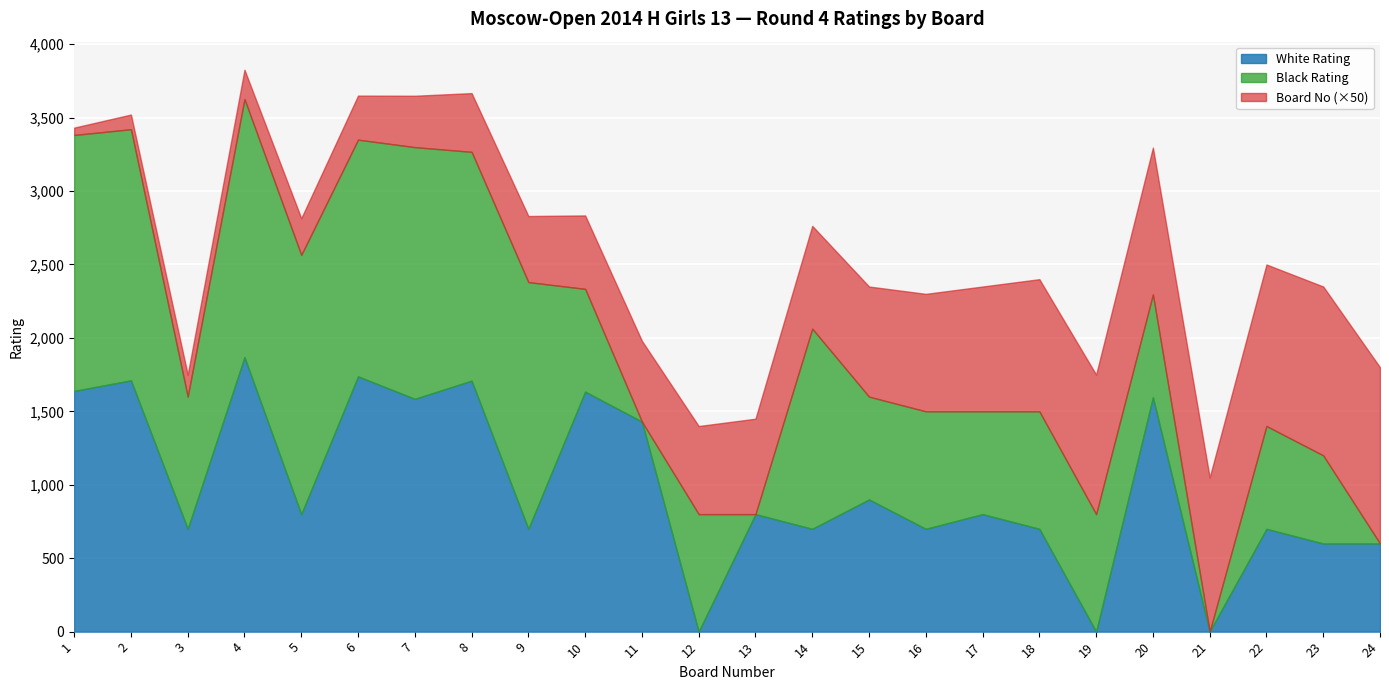

What value does the Black Rating series have at 18, to the nearest 10?

800